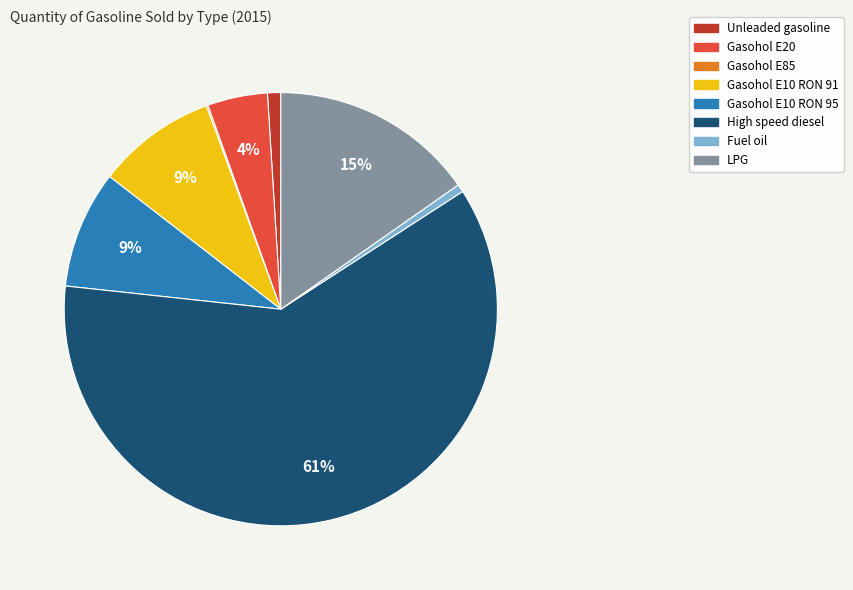

The High speed diesel slice represents 53% of the pie. True or false?

False